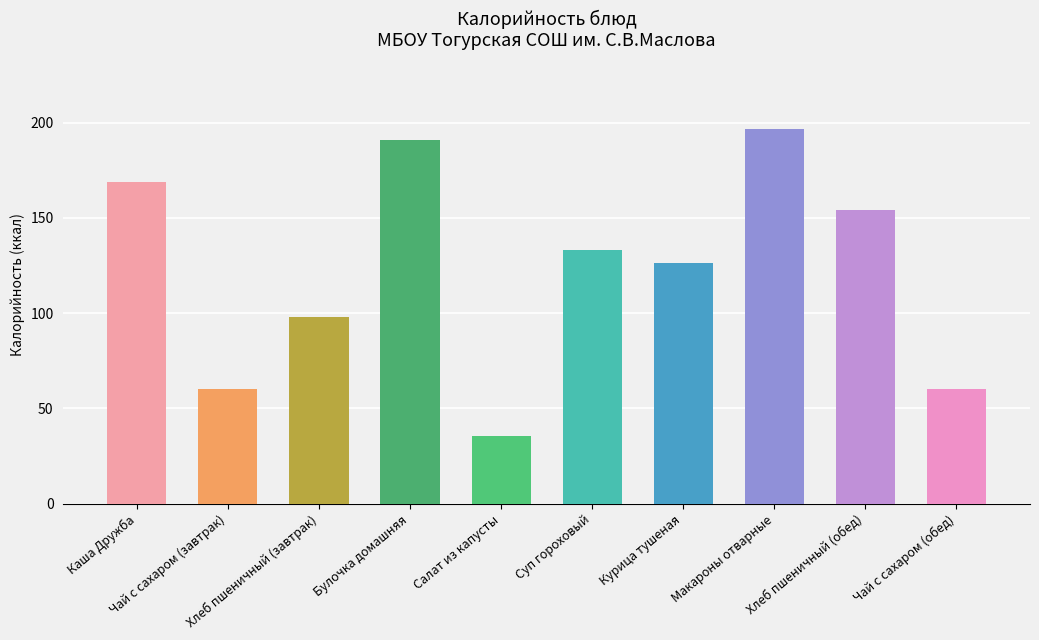

What is the label of the 2nd bar from the right?

Хлеб пшеничный (обед)